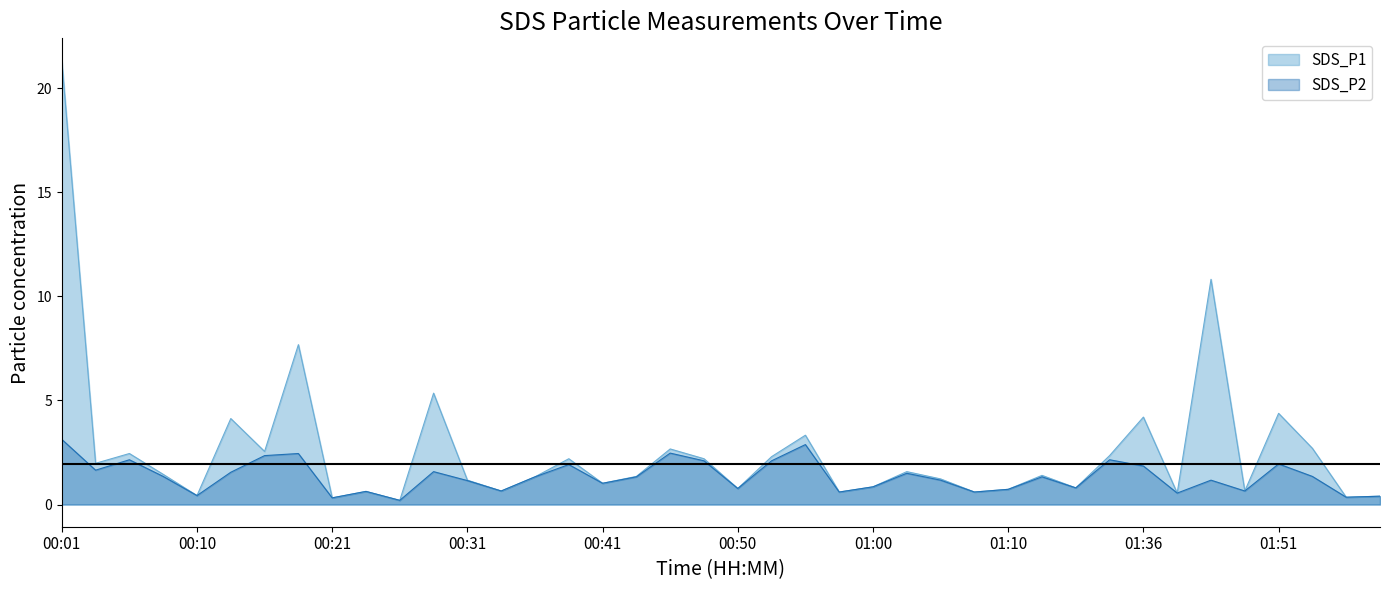

What is the total value across all series at 00:38?

4.1